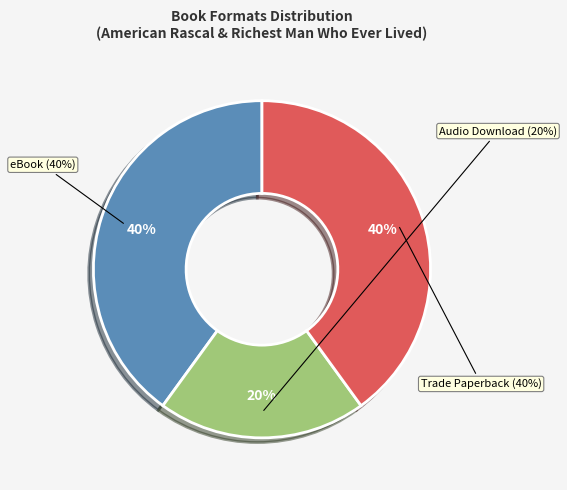

Does Trade Paperback (2) represent more than half of the total?

No